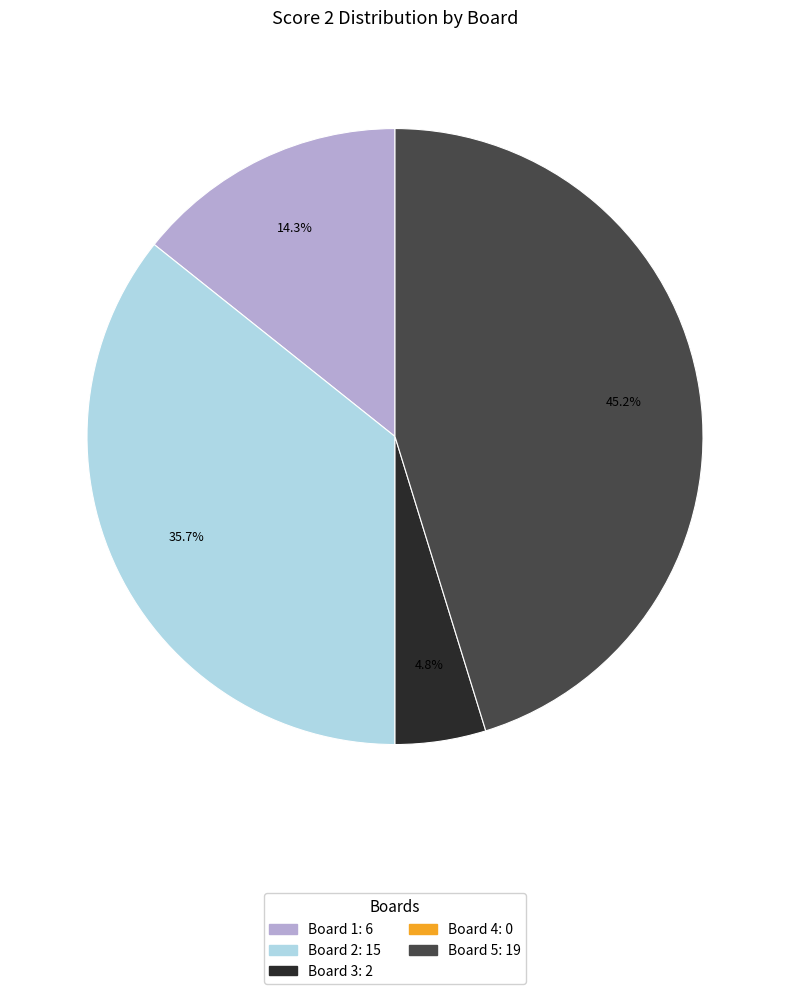

Is there any slice that represents more than half of the pie?

No